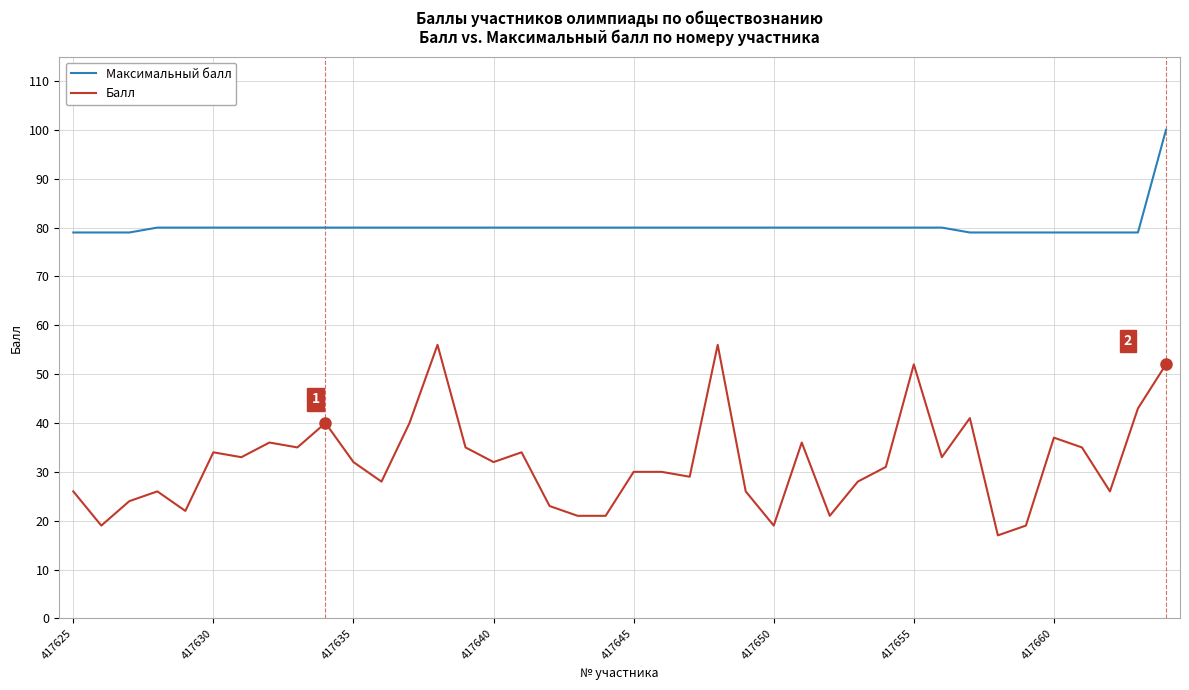

Which series has the largest range (max minus min)?

Балл